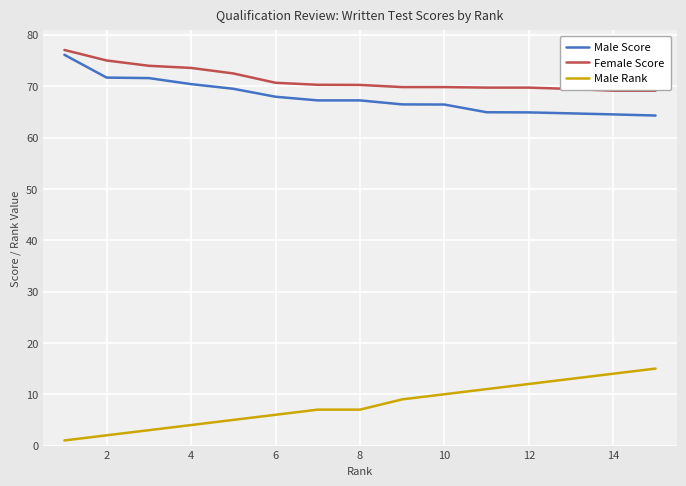

What are all the series names shown in the legend?

Male Score, Female Score, Male Rank